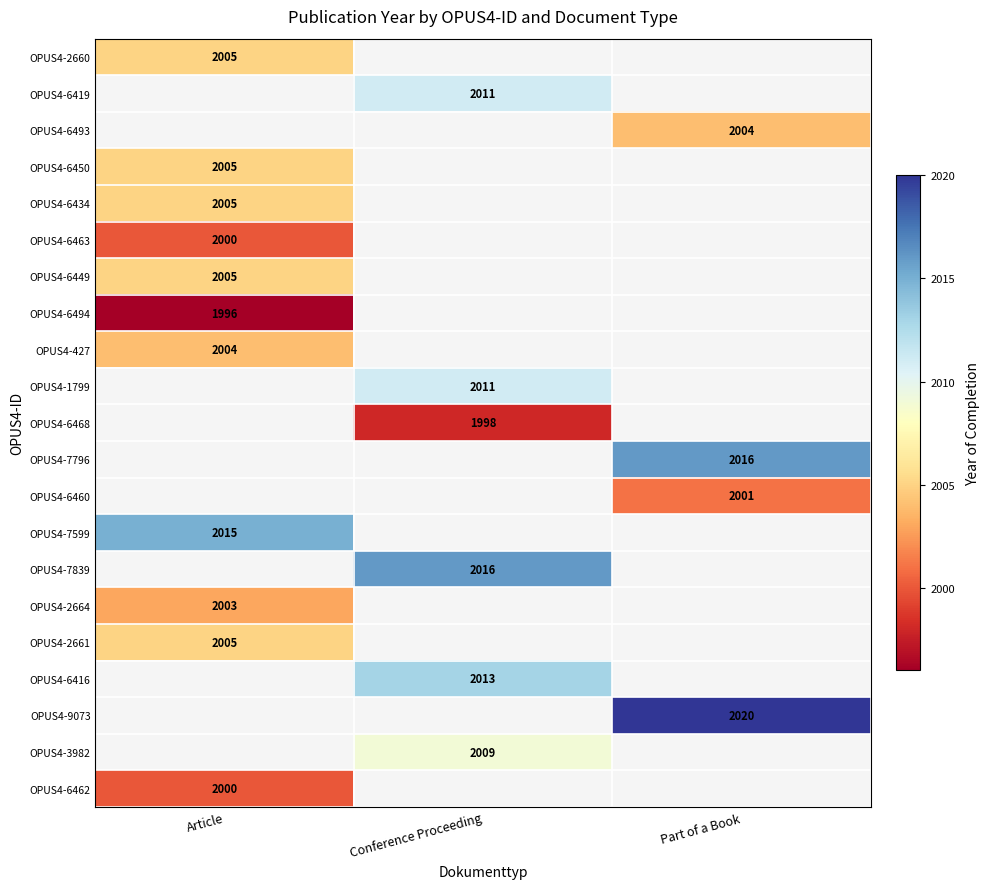

Is the value of OPUS4-9073 at Part of a Book greater than the value of OPUS4-6416 at Conference Proceeding?

Yes